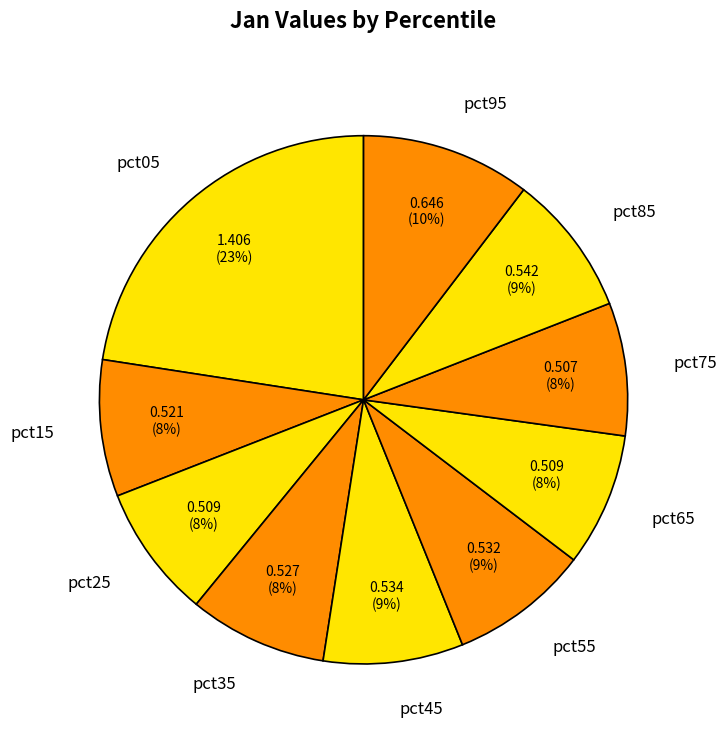

To the nearest percent, what is the average slice percentage?

10%